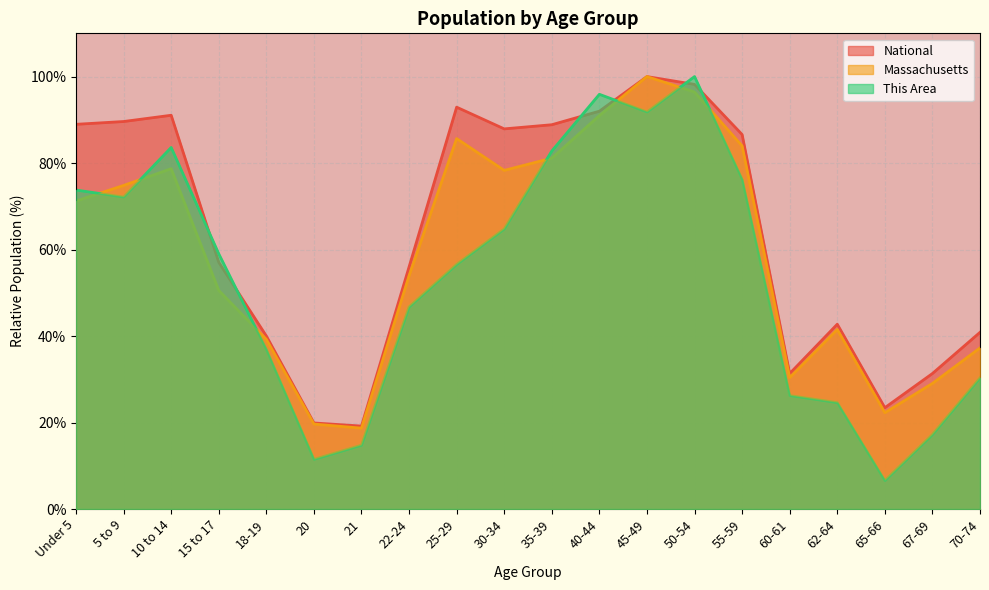

What is the label of the 2nd point from the right?

67-69